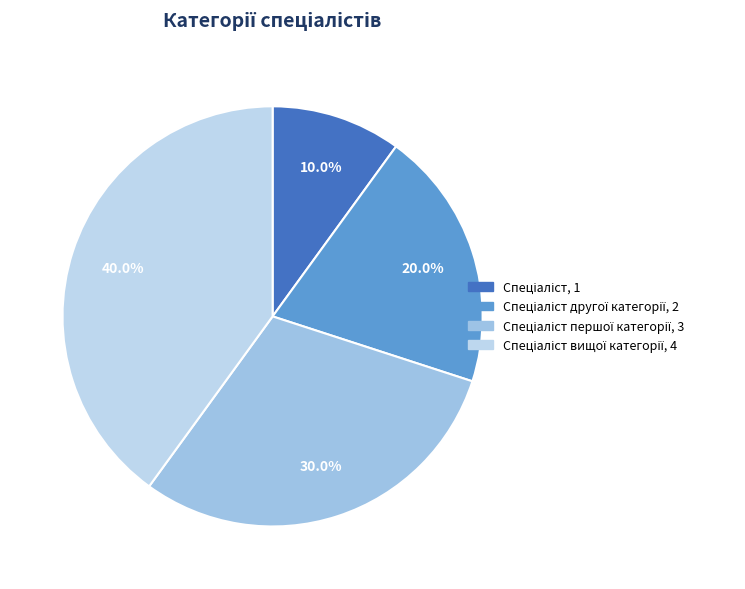

How many slices are in this pie chart?

4